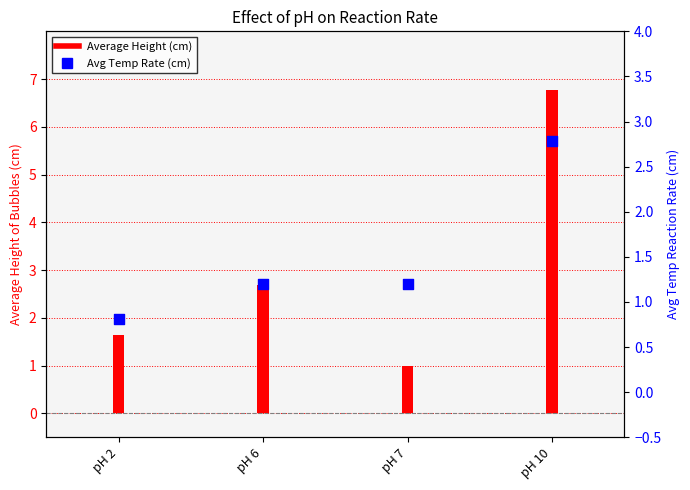

Is the value of Average Height (cm) at pH 6 greater than the value of Avg Temp Rate (cm) at pH 2?

Yes